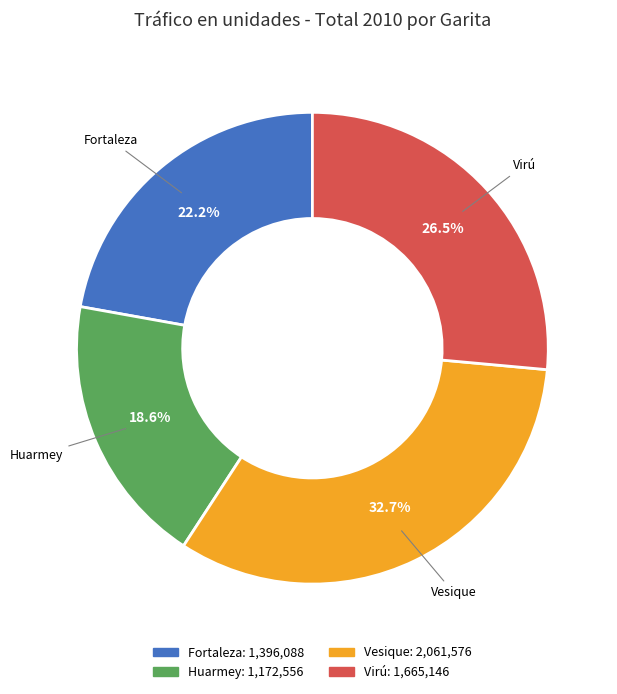

Which has a higher value, Fortaleza or Huarmey?

Fortaleza